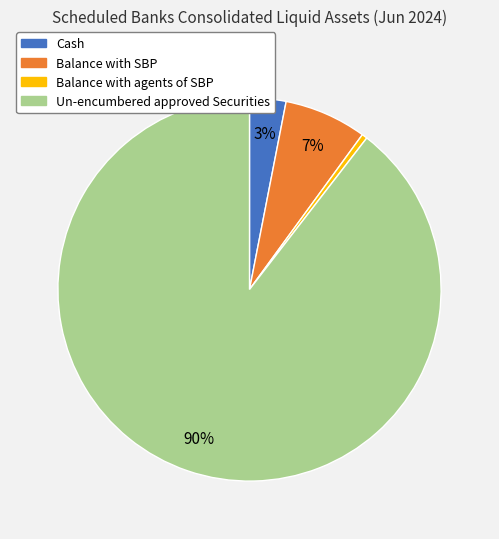

To the nearest percent, what portion does Balance with SBP represent?

7%